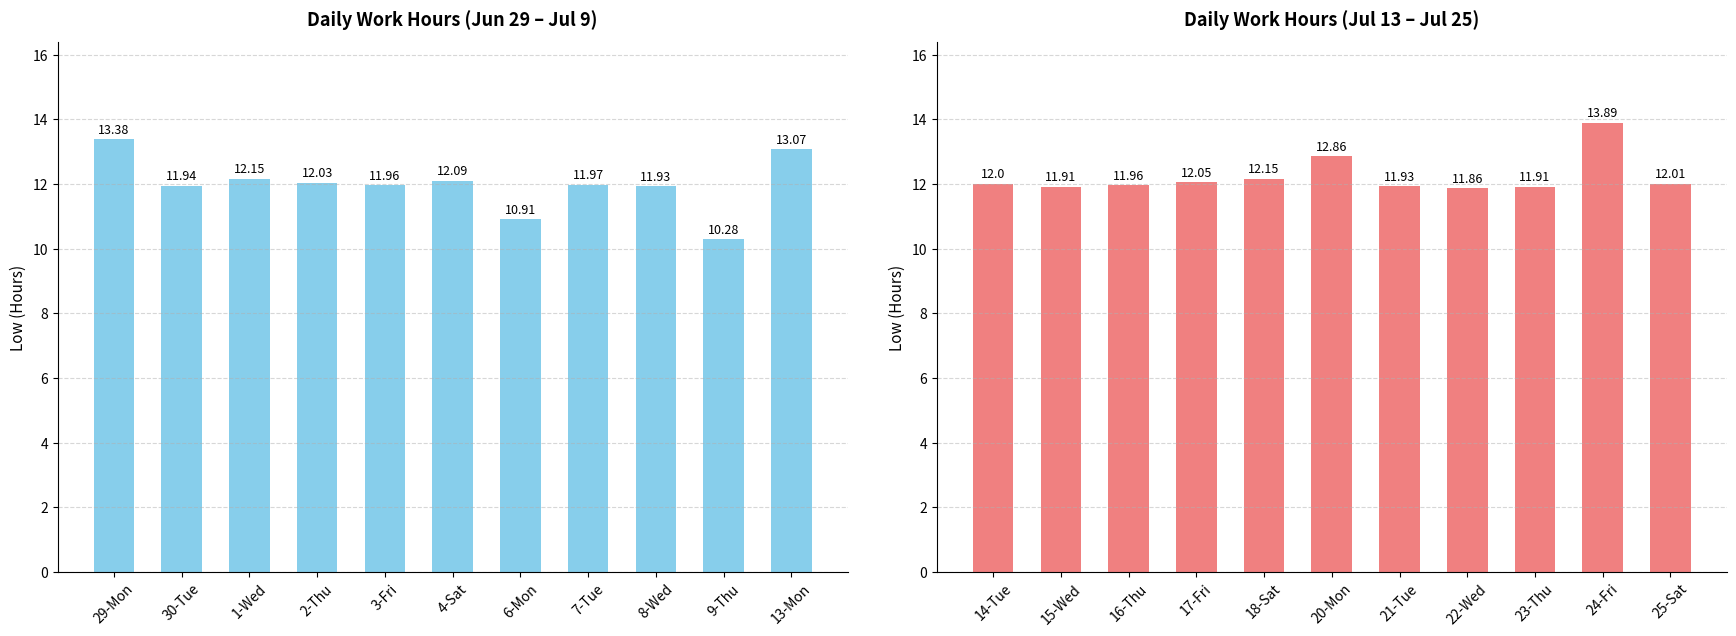

Is it true that Low (Hours) — Jun 29 to Jul 9 equals 19.8 at 13-Mon?

False